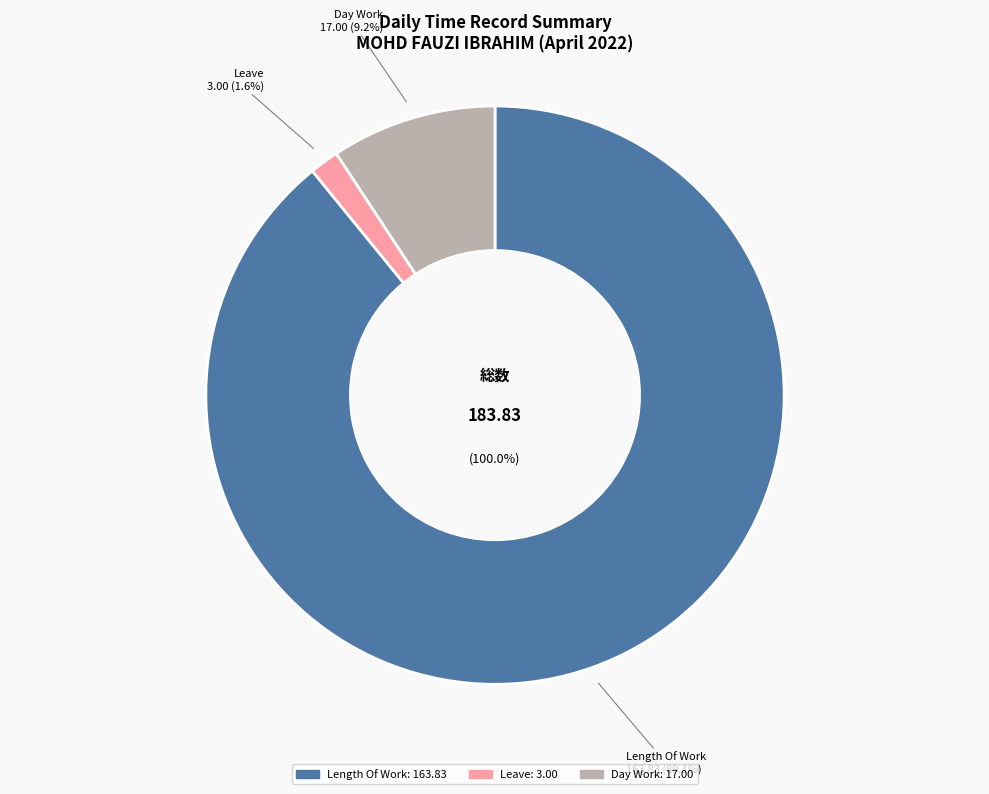

What percentage is NOT represented by Special Holiday?

100.0%